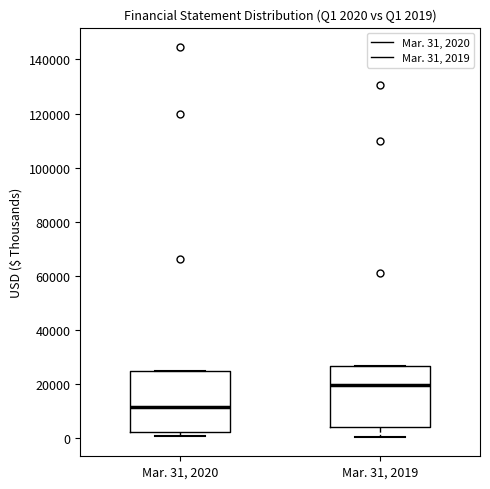

Which box's median line is the highest?

Mar. 31, 2019